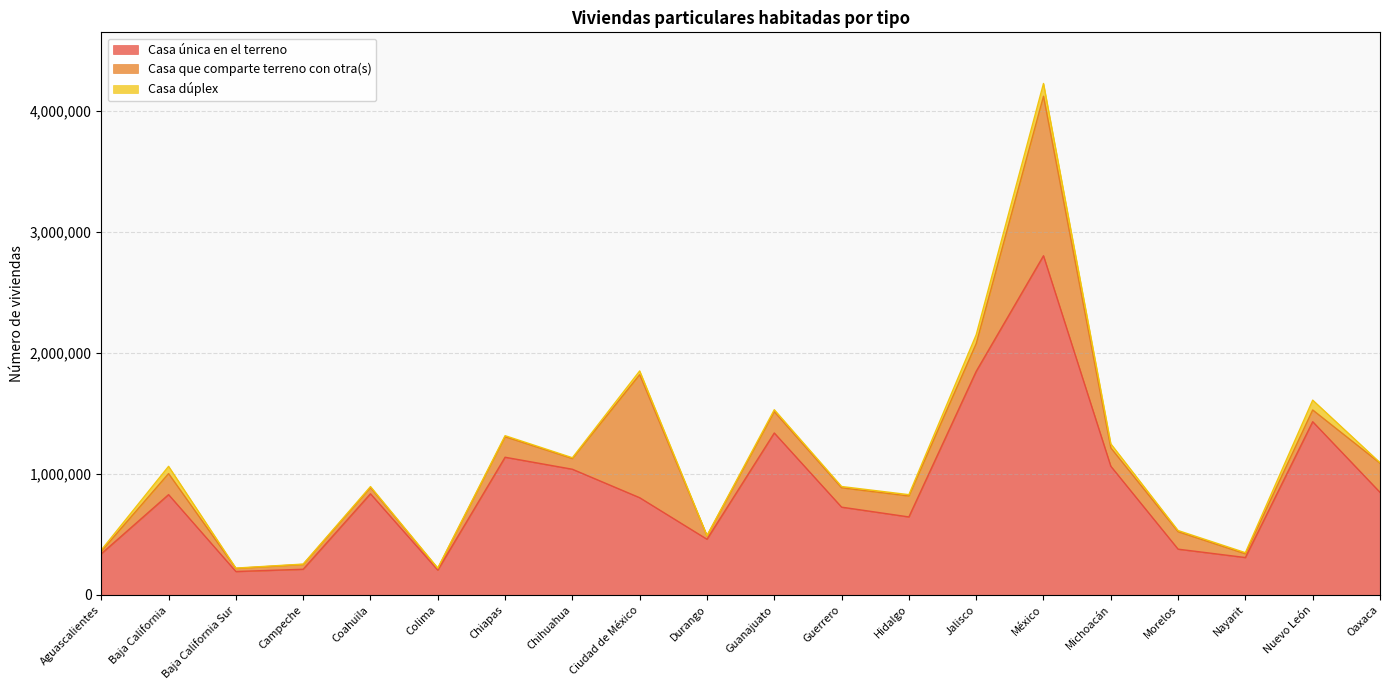

Reading right to left, transcribe all the data shown in this chart.

Casa única en el terreno: Oaxaca=847016	Nuevo León=1430612	Nayarit=308388	Morelos=377506	Michoacán=1062856	México=2801567	Jalisco=1846457	Hidalgo=643771	Guerrero=724650	Guanajuato=1337261	Durango=459397	Ciudad de México=802530	Chihuahua=1037781	Chiapas=1136945	Colima=204487	Coahuila=835162	Campeche=211479	Baja California Sur=192838	Baja California=828045	Aguascalientes=339110
Casa que comparte terreno con otra(s): Oaxaca=240945	Nuevo León=96937	Nayarit=30877	Morelos=144191	Michoacán=151679	México=1317827	Jalisco=228712	Hidalgo=173299	Guerrero=160154	Guanajuato=176226	Durango=28230	Ciudad de México=1016386	Chihuahua=88654	Chiapas=169646	Colima=12890	Coahuila=51697	Campeche=39958	Baja California Sur=25849	Baja California=173884	Aguascalientes=20733
Casa dúplex: Oaxaca=4589	Nuevo León=81163	Nayarit=9199	Morelos=9669	Michoacán=33522	México=105563	Jalisco=73473	Hidalgo=10665	Guerrero=10329	Guanajuato=16094	Durango=1960	Ciudad de México=31145	Chihuahua=6480	Chiapas=8578	Colima=4082	Coahuila=7783	Campeche=2762	Baja California Sur=2462	Baja California=59830	Aguascalientes=10889